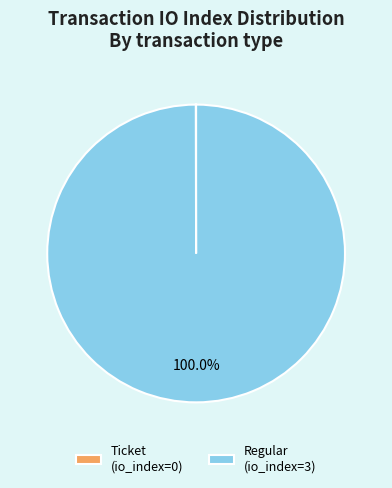

Which slice represents more than half of the pie?

Regular (io_index=3)